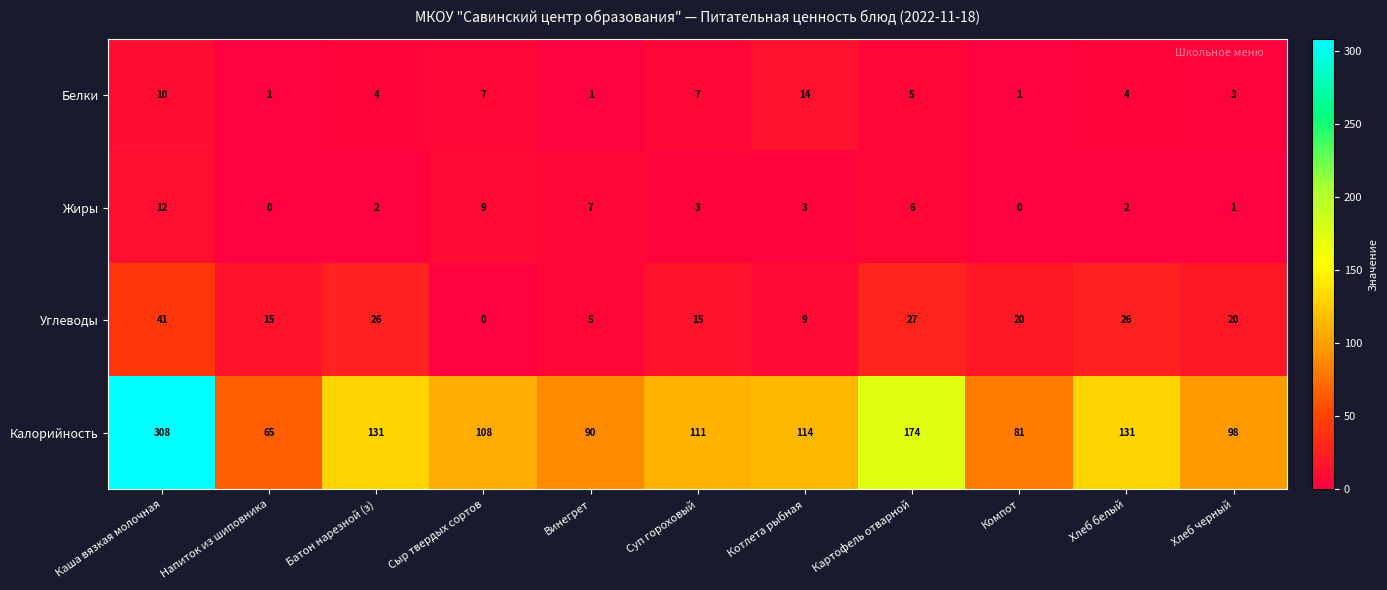

Where does the Жиры series first go above 3?

Каша вязкая молочная